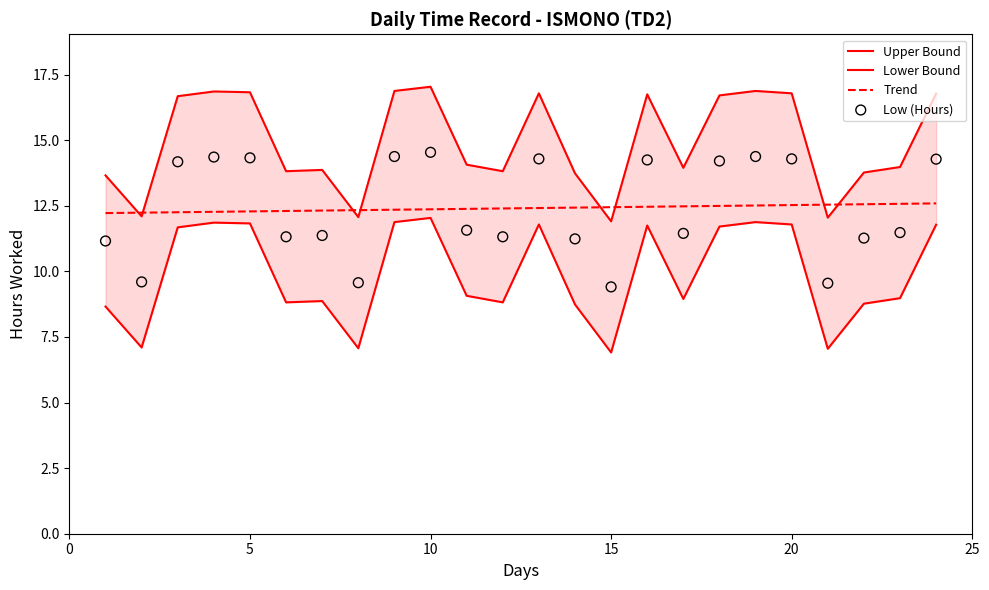

At how many categories does at least one series exceed 14?

12